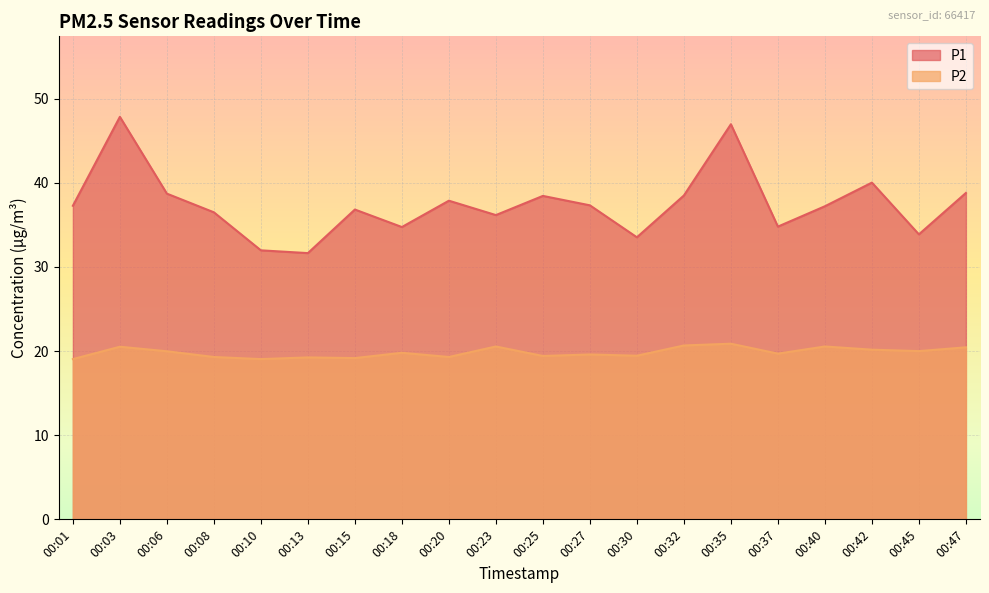

Reading left to right, what are all the values shown in this chart?

P1: 37.3	47.9	38.7	36.5	32.0	31.6	36.8	34.8	37.9	36.2	38.5	37.3	33.5	38.5	47.0	34.8	37.2	40.0	33.9	38.8
P2: 19.1	20.5	20.0	19.3	19.1	19.2	19.2	19.8	19.3	20.6	19.4	19.6	19.4	20.7	20.9	19.7	20.6	20.2	20.0	20.4